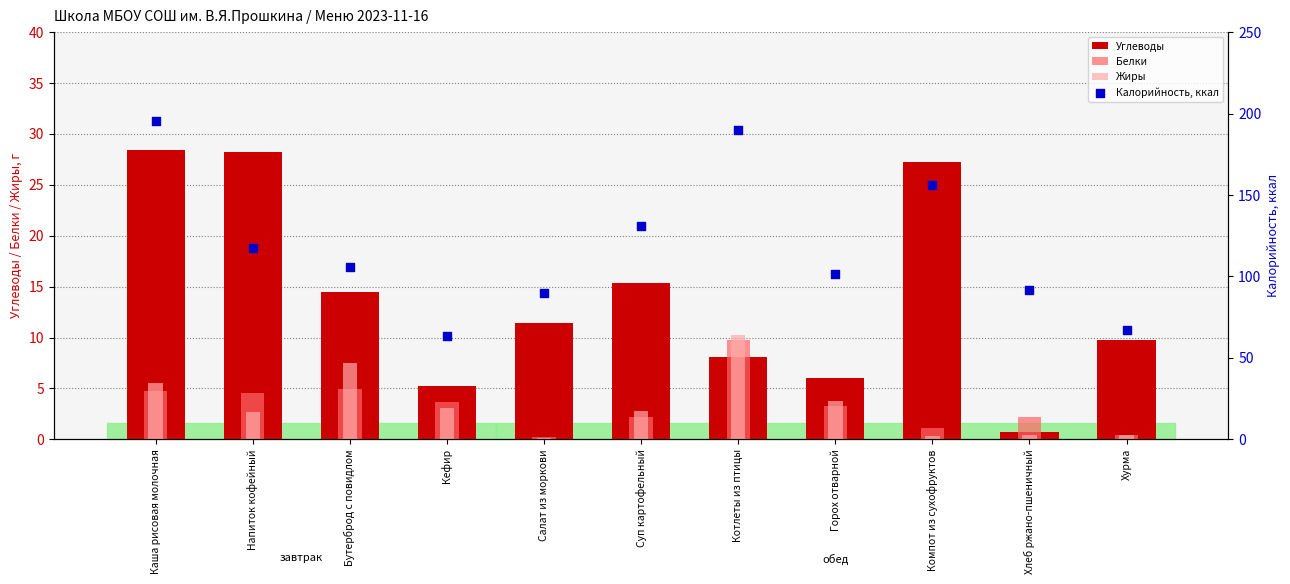

Which series contains the lowest Y value?

Жиры